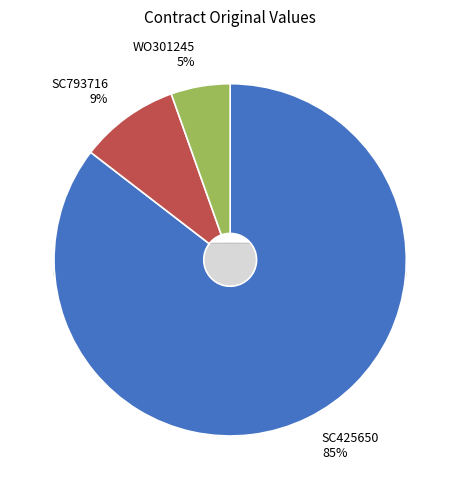

True or false: WO301245 accounts for 5% of the total.

True